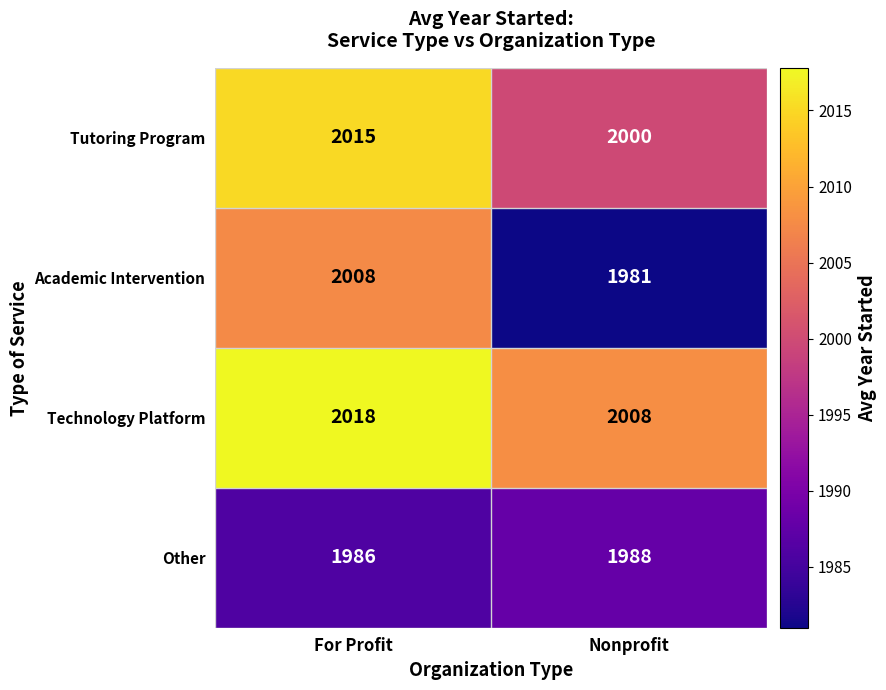

At which label is Tutoring Program closest to 2007?

Nonprofit